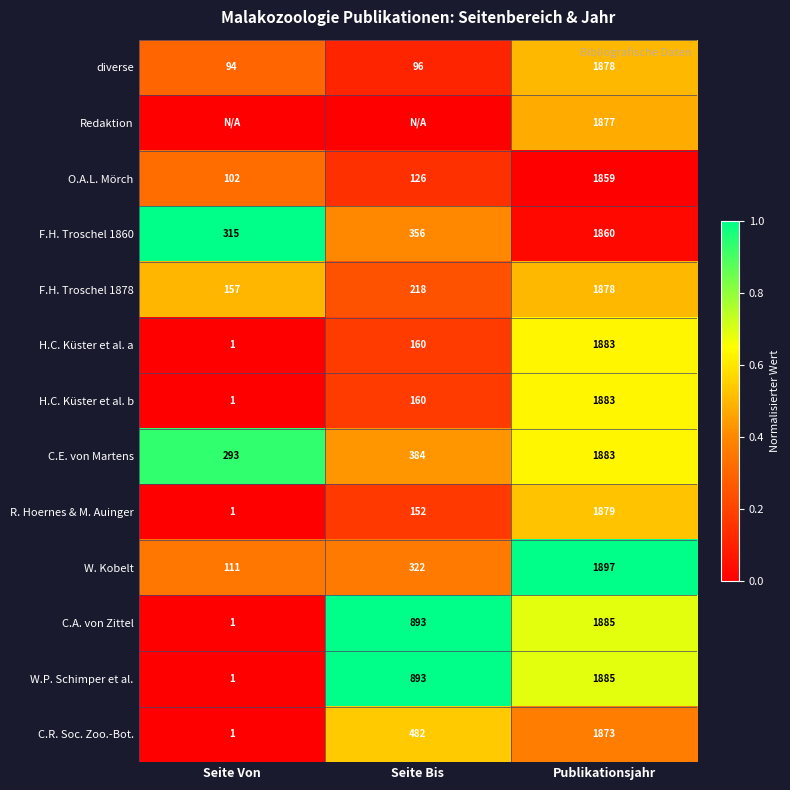

List the labels in order of diverse value, largest first.

Publikationsjahr, Seite Bis, Seite Von